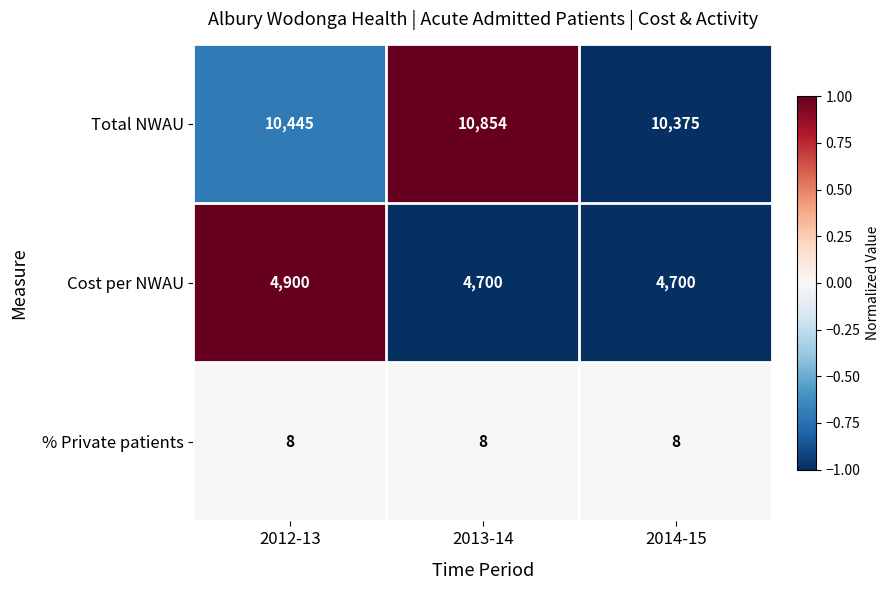

What is the greatest value displayed?

10854